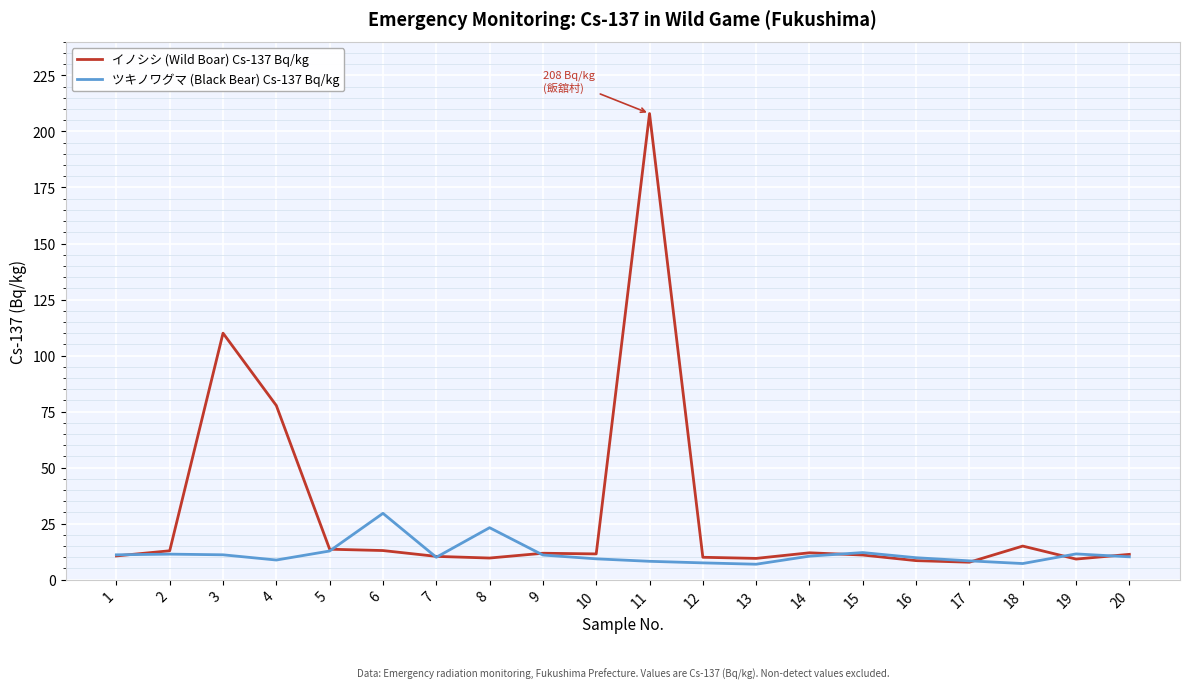

What is the maximum value shown in the chart?

208.0